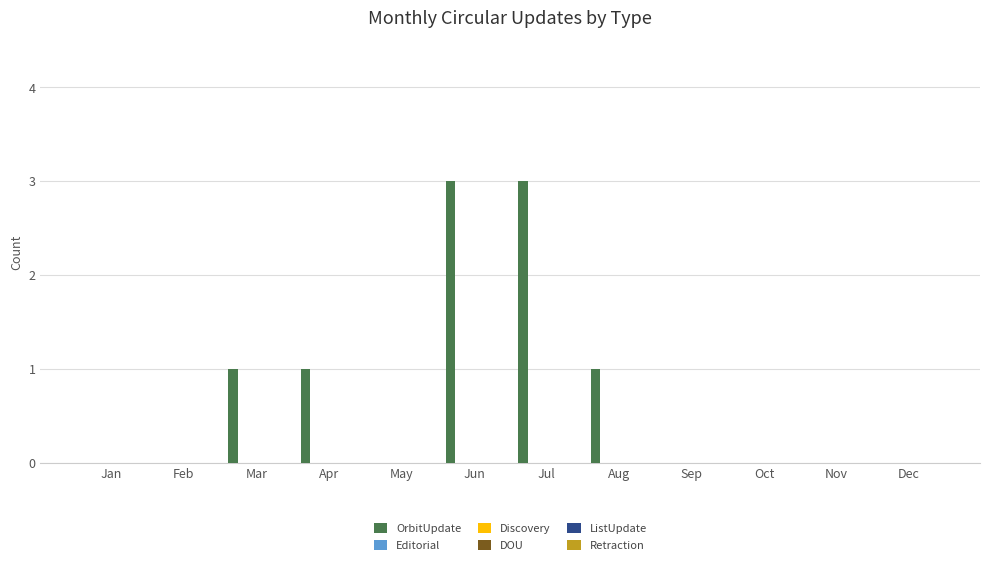

What is the sum of all values?

9